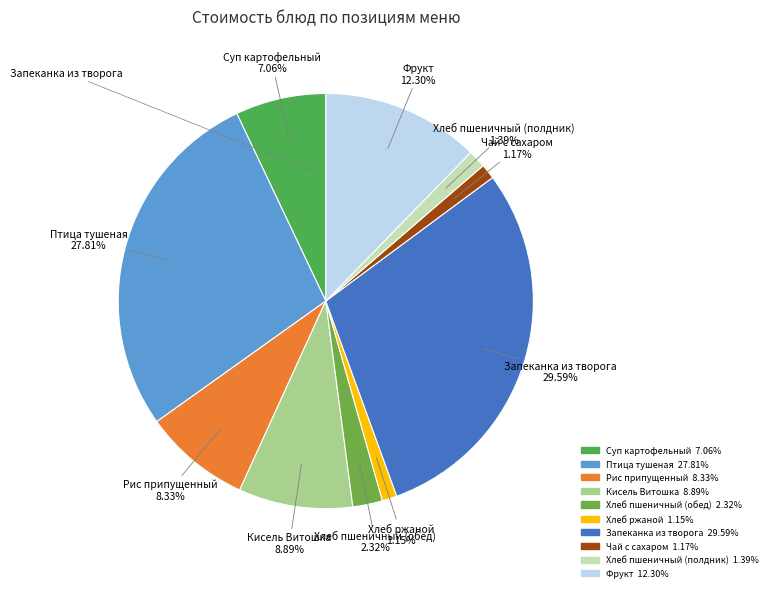

Is it true that Кисель Витошка is 22% of the pie?

False